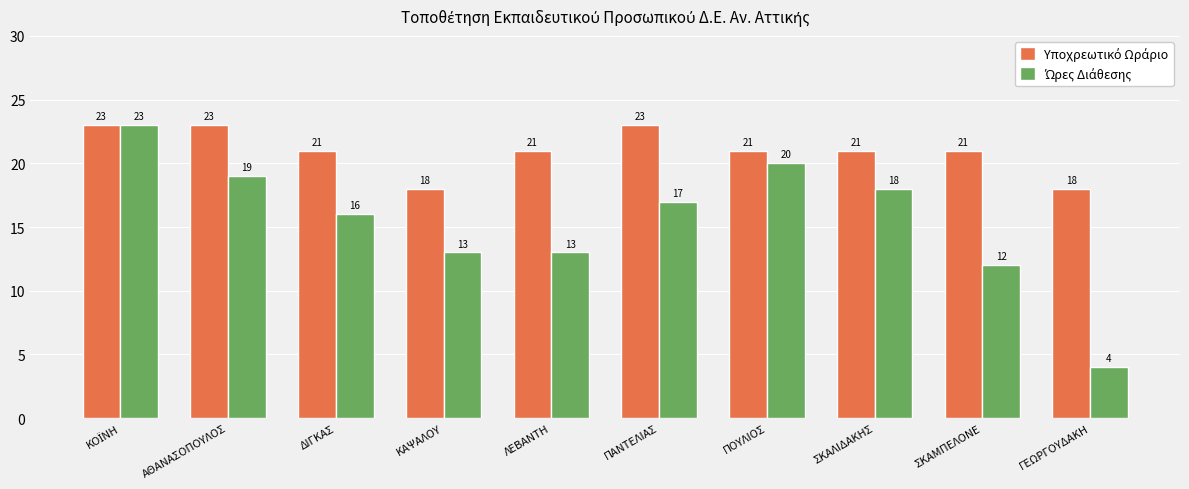

What is the greatest value displayed?

23